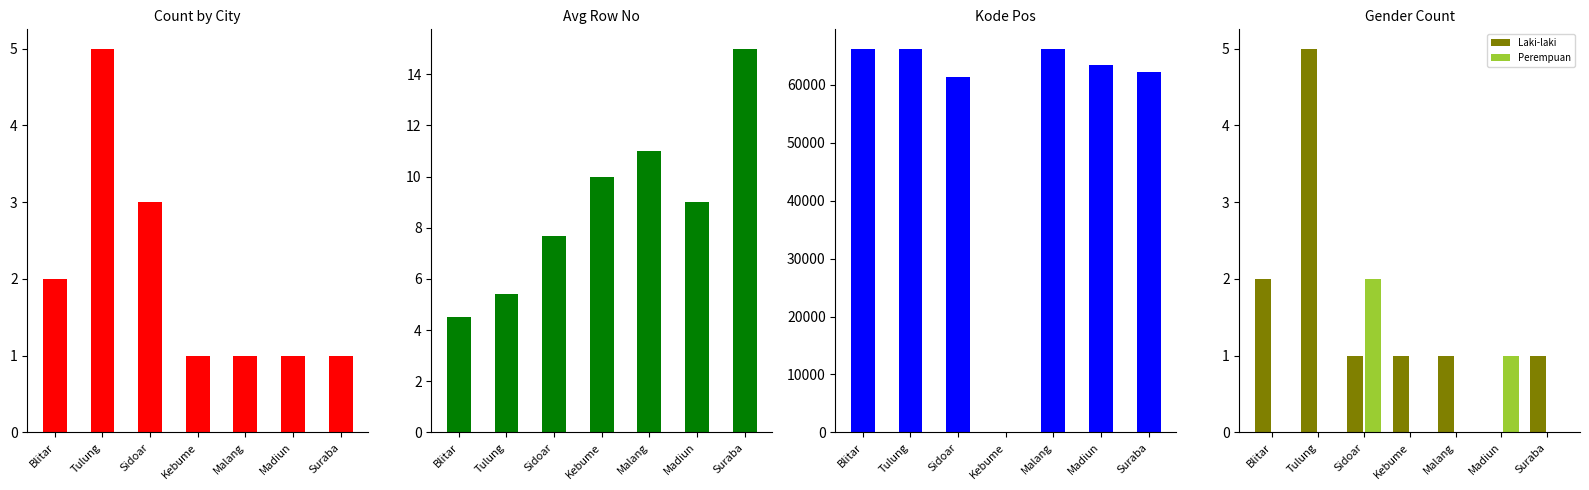

Is the value of Kode_Pos at Tulung greater than the value of Laki-laki at Tulung?

Yes